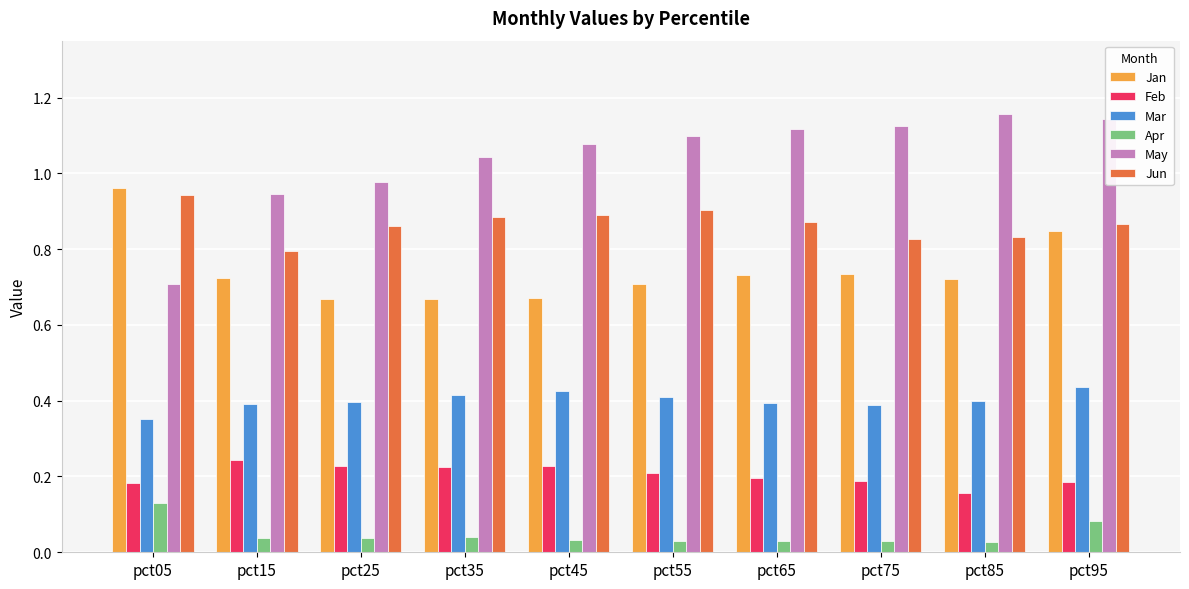

What is the difference between the maximum and minimum values in the Jan series?

0.3